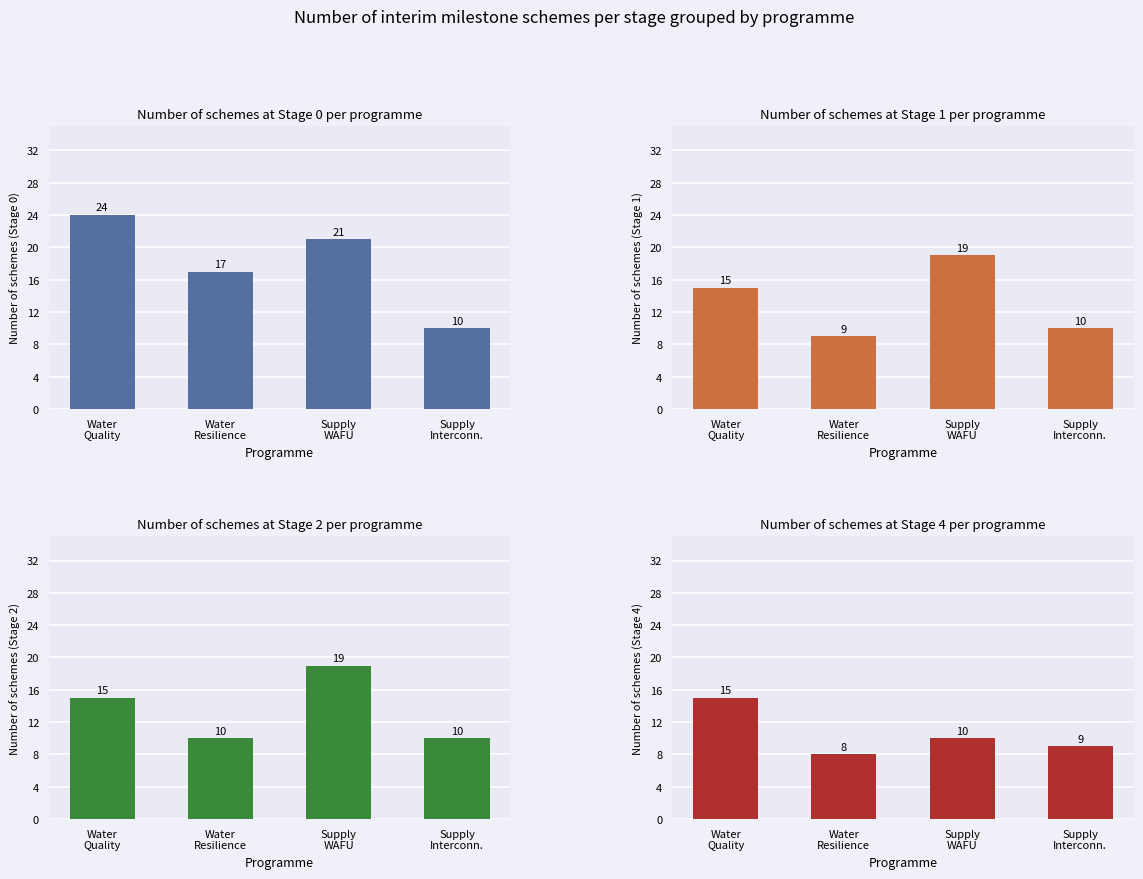

How many values in the Stage 1 series are below 15?

2